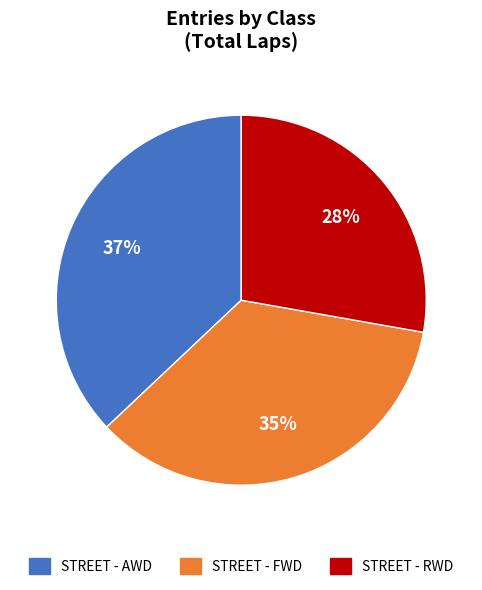

To the nearest percent, what is the average slice percentage?

33%